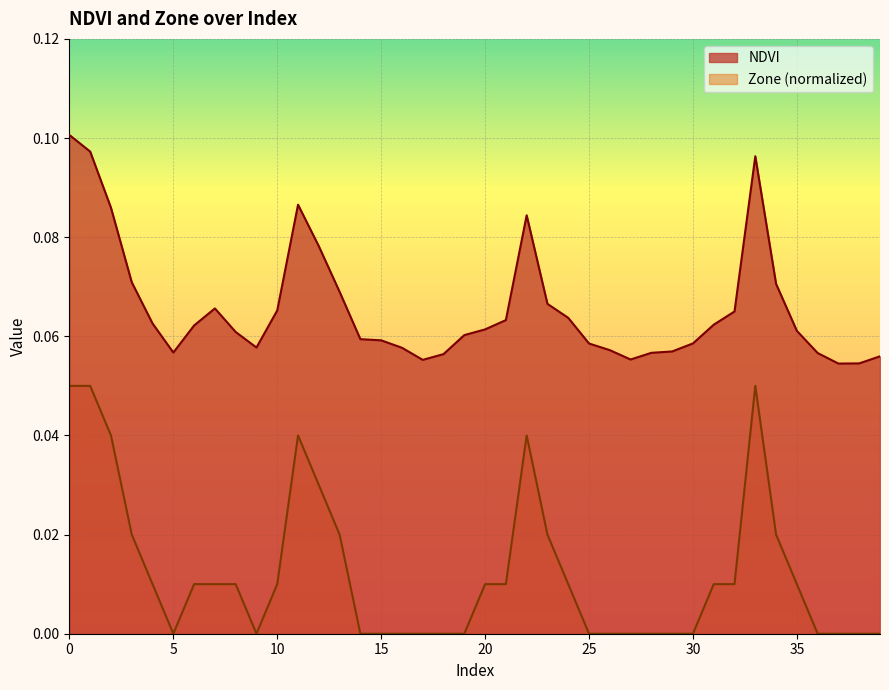

Which category has the lowest value across all series?

5